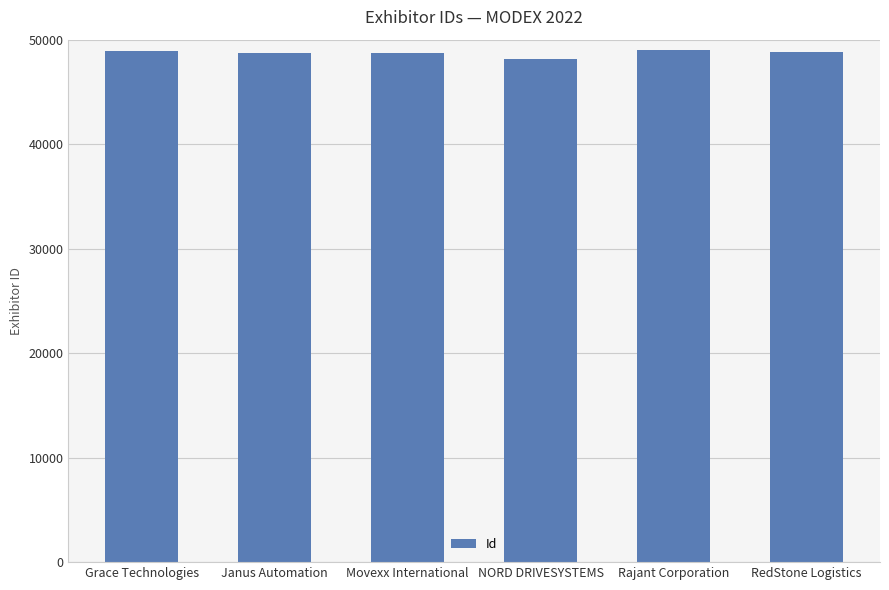

What is the maximum value shown in the chart?

49021